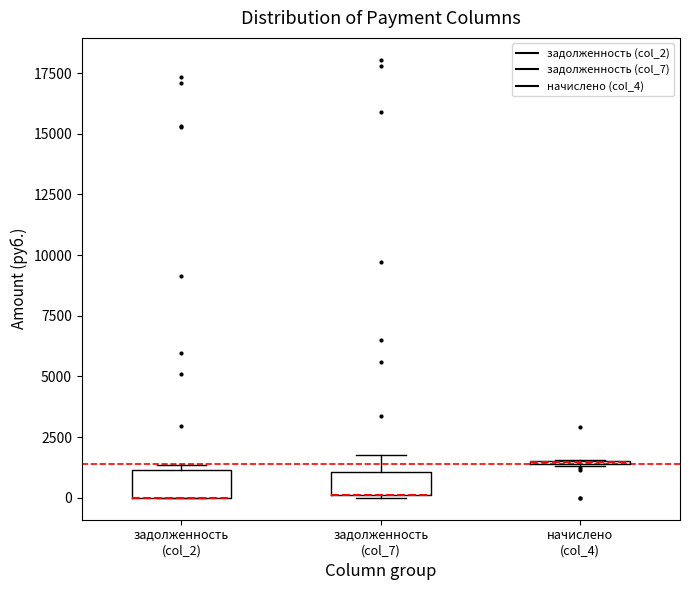

Reading left to right, read every box against the y-axis: the position of its median line, the range the box covers, and the ends of its whiskers. The values are not printed on the chart, so give them approximately, as read against the axis.

задолженность (col_2): median 0 (drawn on the box's lower edge), box 0 to 1000, whiskers 0 to 1500
задолженность (col_7): median 0 (drawn on the box's lower edge), box 0 to 1000, whiskers 0 to 2000
начислено (col_4): box collapsed to a line at 1500, whiskers 1500 to 1500